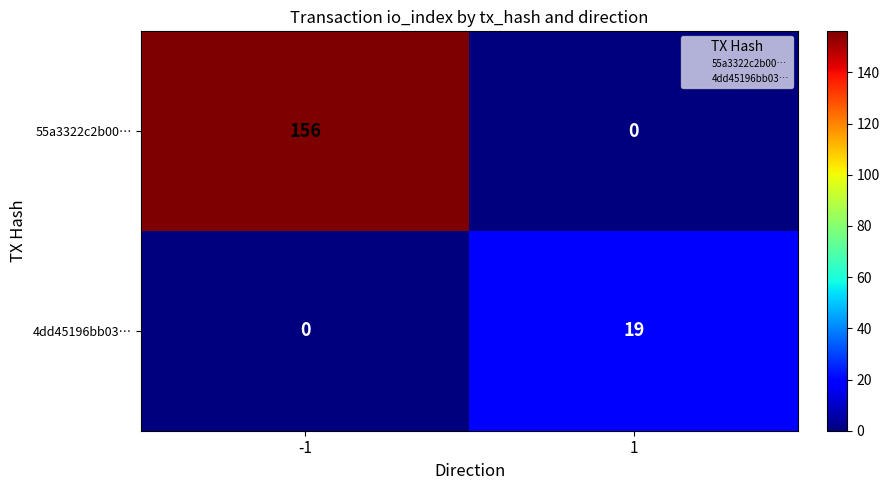

What is the highest value of the 55a3322c2b00… series?

156